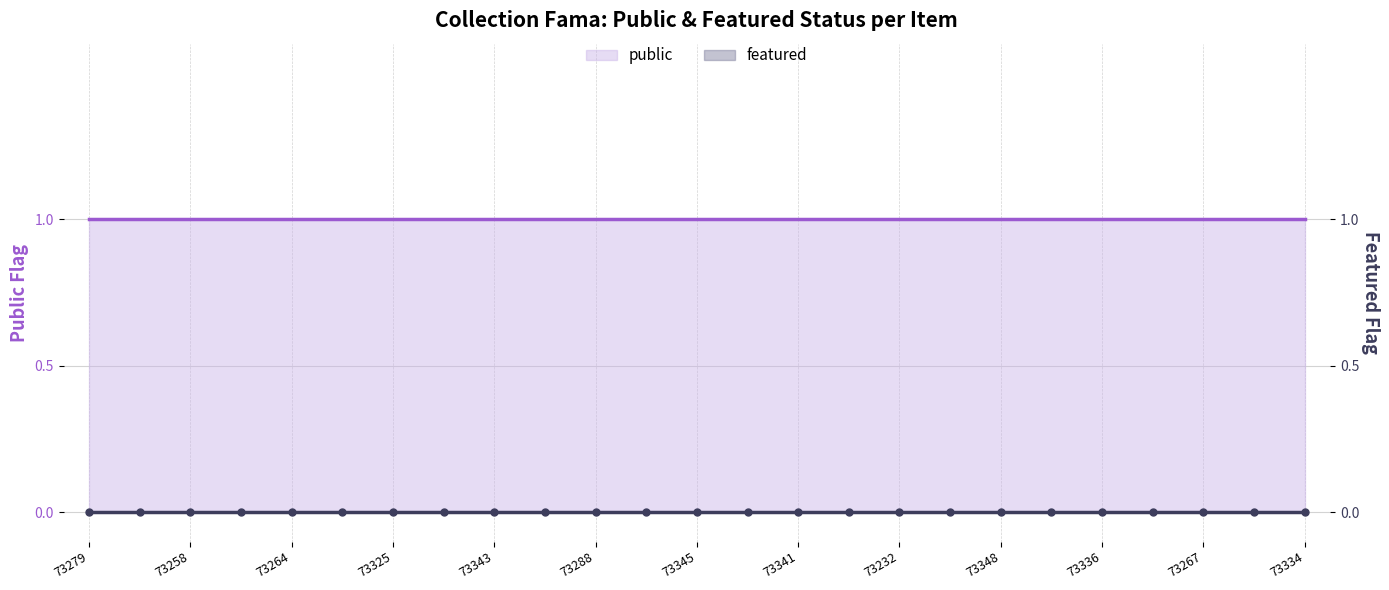

Which series has the largest range (max minus min)?

public